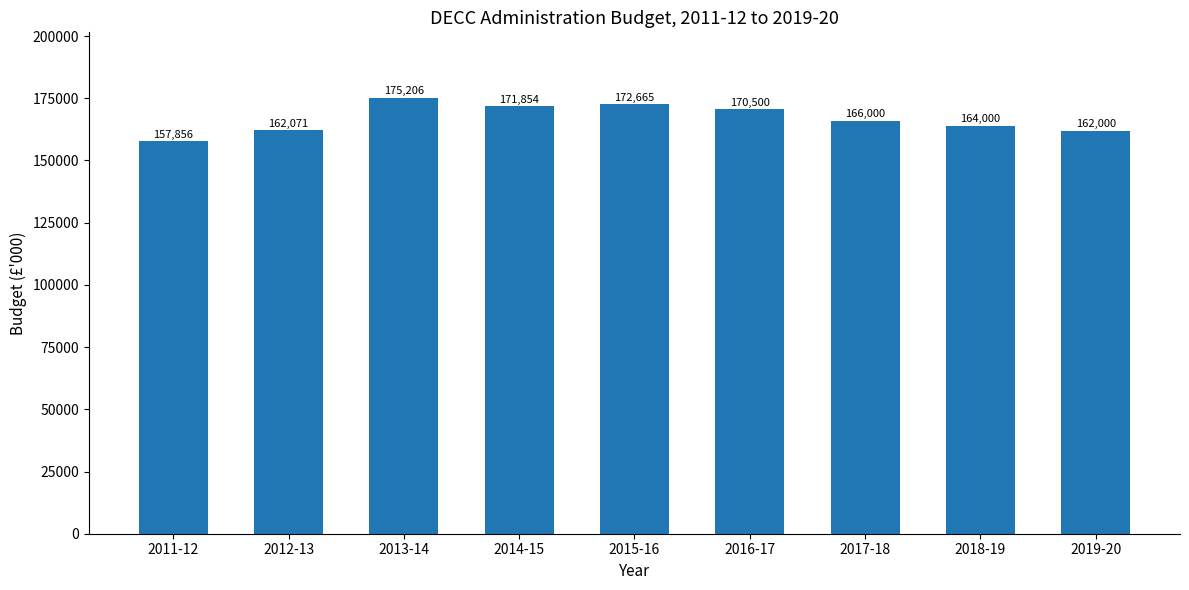

True or false: the data shows 294354 at 2014-15.

False